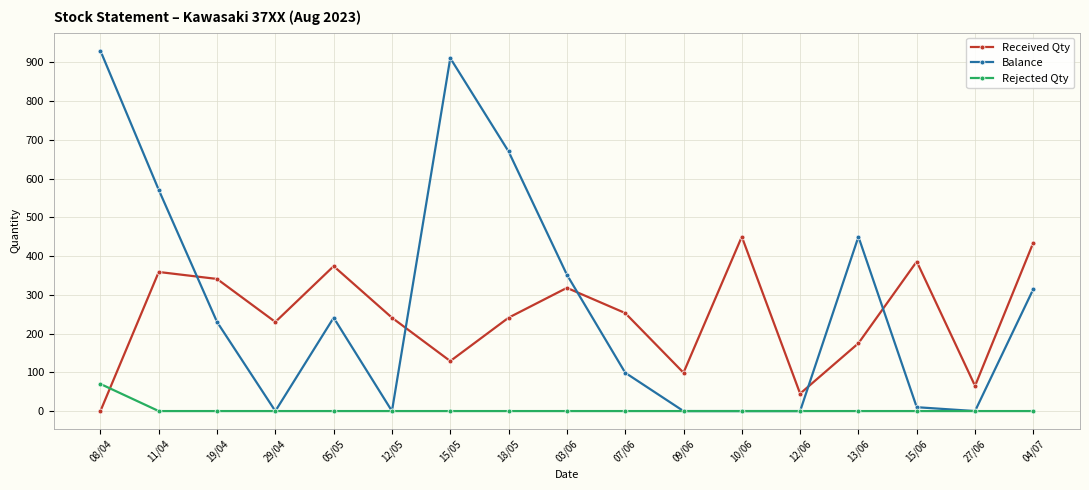

The value of Balance at 13/06 is 179. True or false?

False